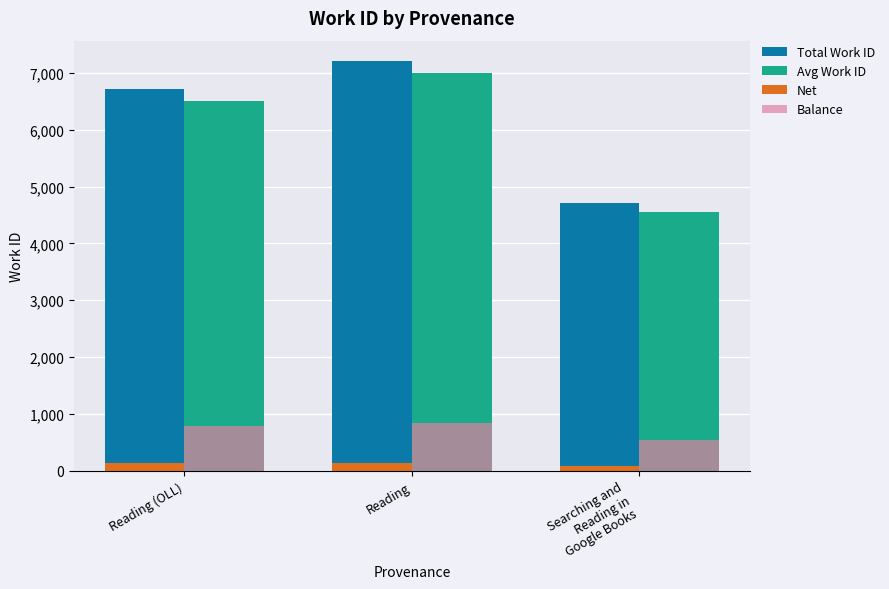

Rank the categories by Total Work ID value from highest to lowest.

Reading, Reading (OLL), Searching and
Reading in
Google Books